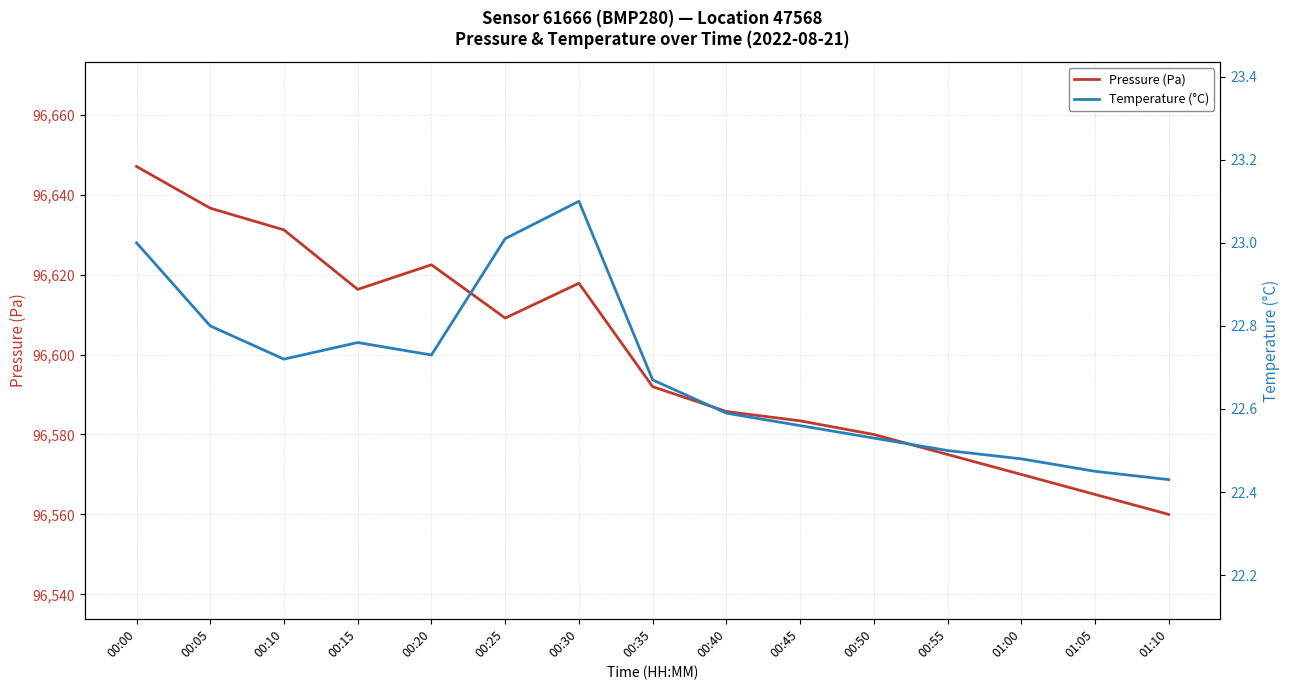

List the series in order of their peak value, highest first.

Pressure (Pa), Temperature (°C)